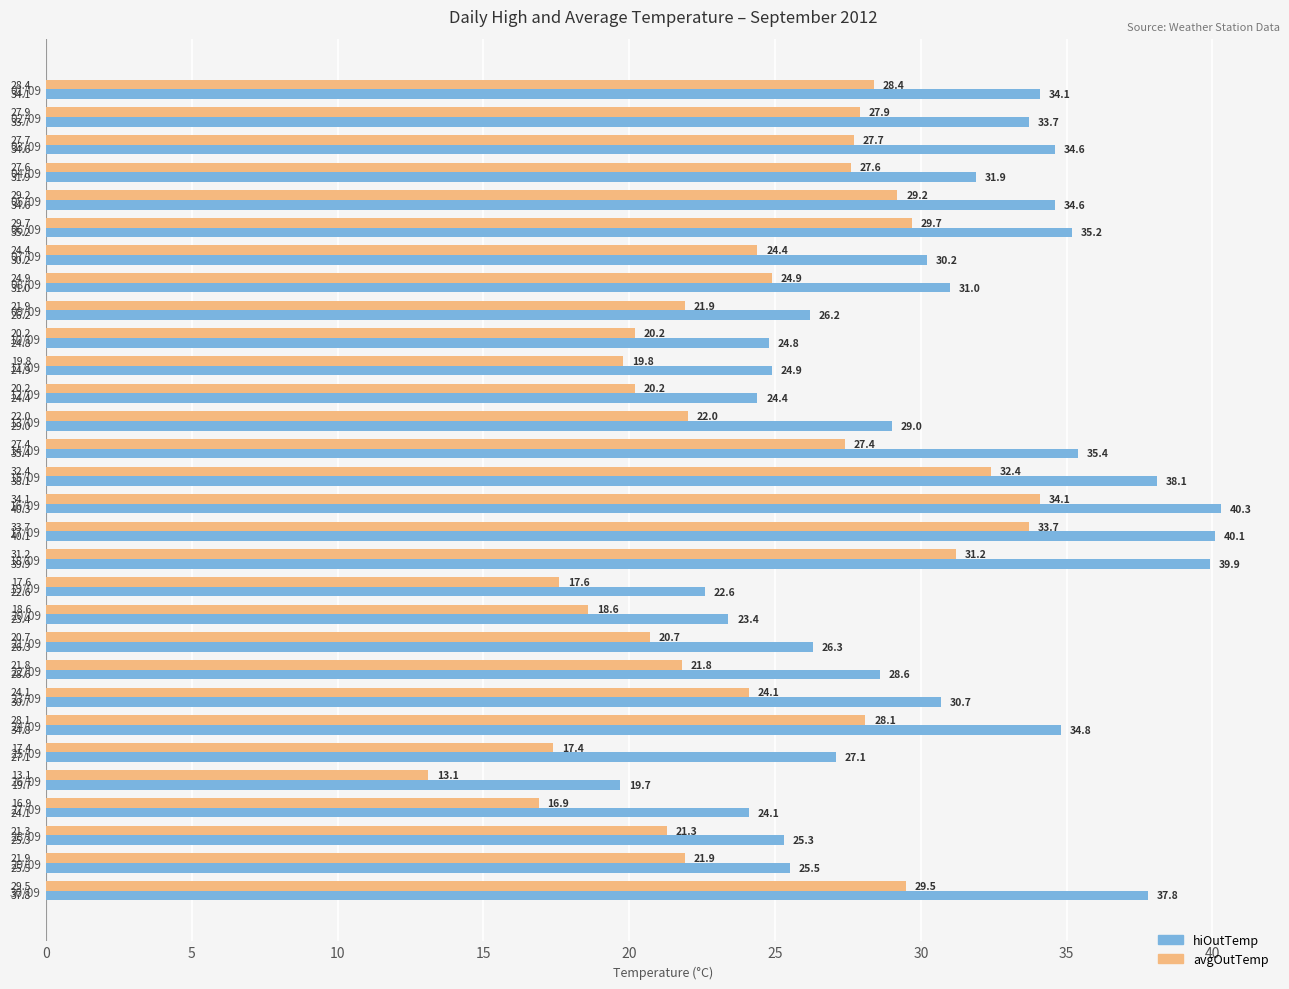

What is the greatest value displayed?

40.3